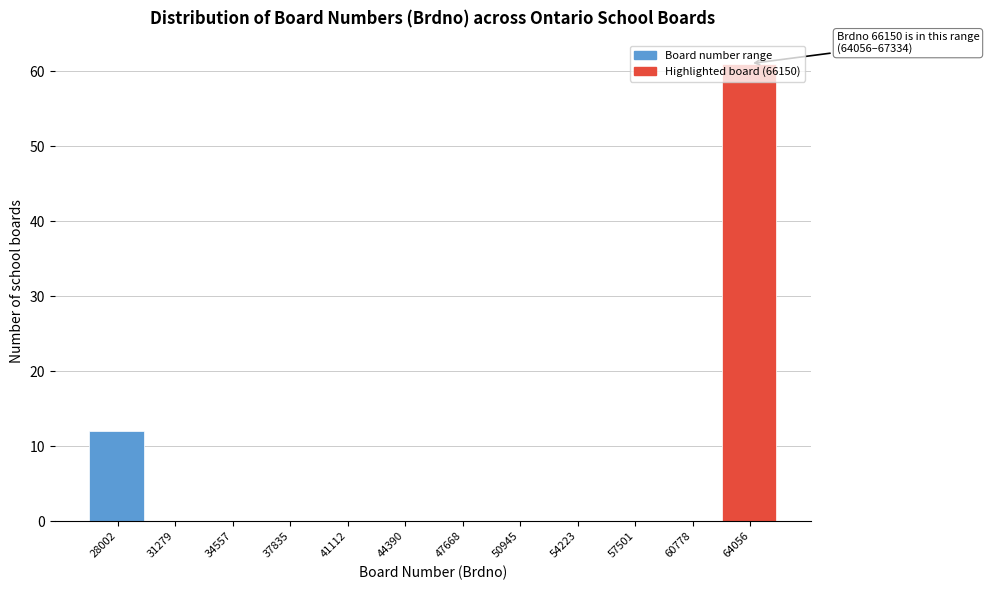

Which has a higher value, 64056 or 50945?

64056